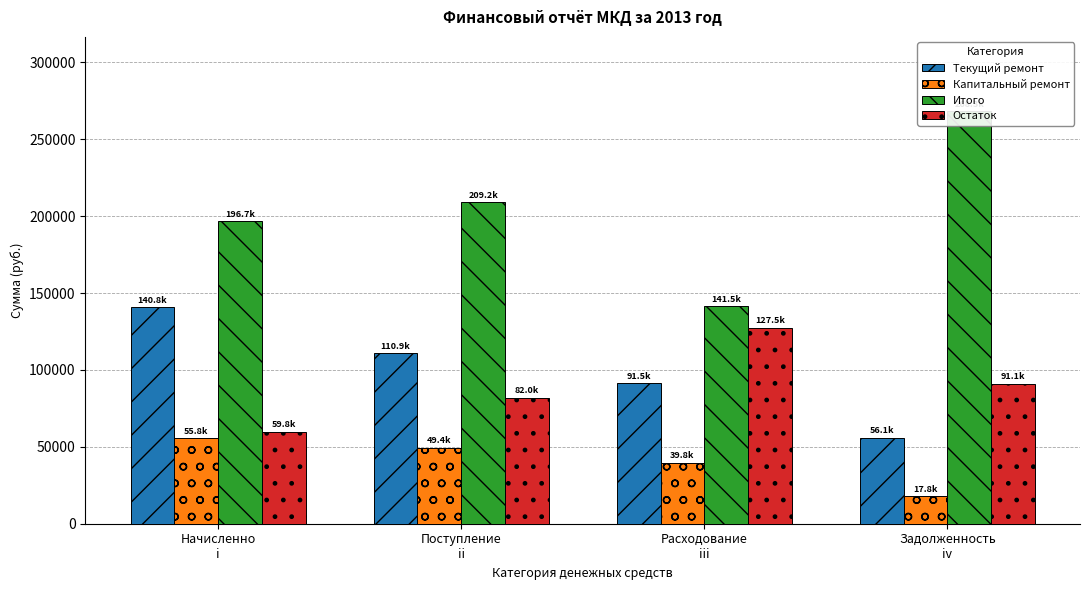

What is the label of the 1st bar from the right?

Задолженность
iv